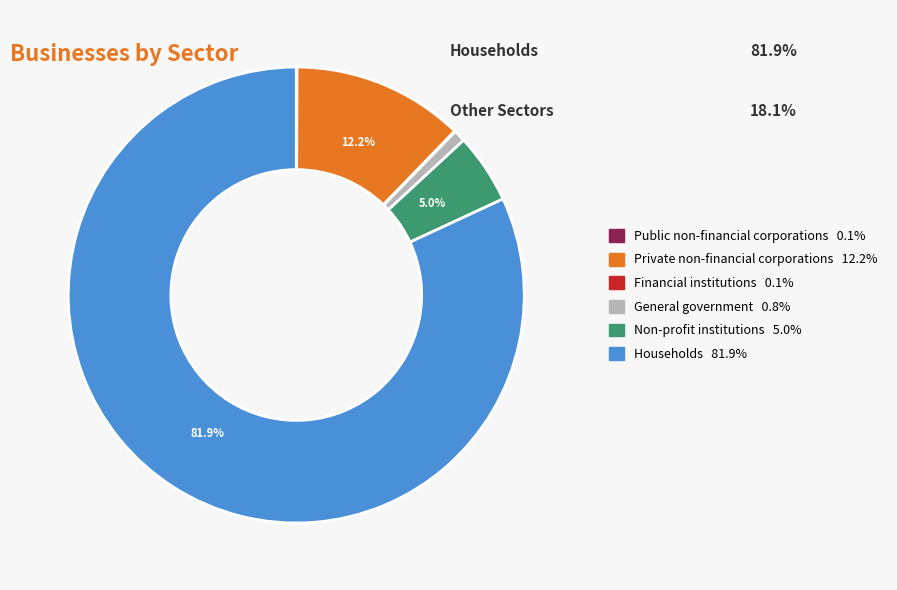

The Non-profit institutions slice represents 11% of the pie. True or false?

False